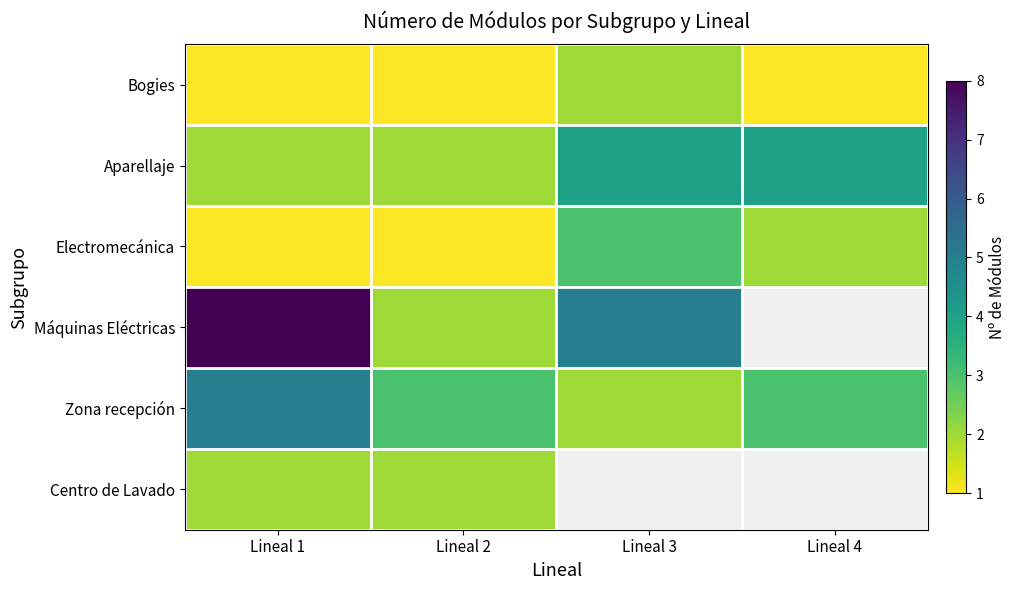

How many series are shown in this chart?

6